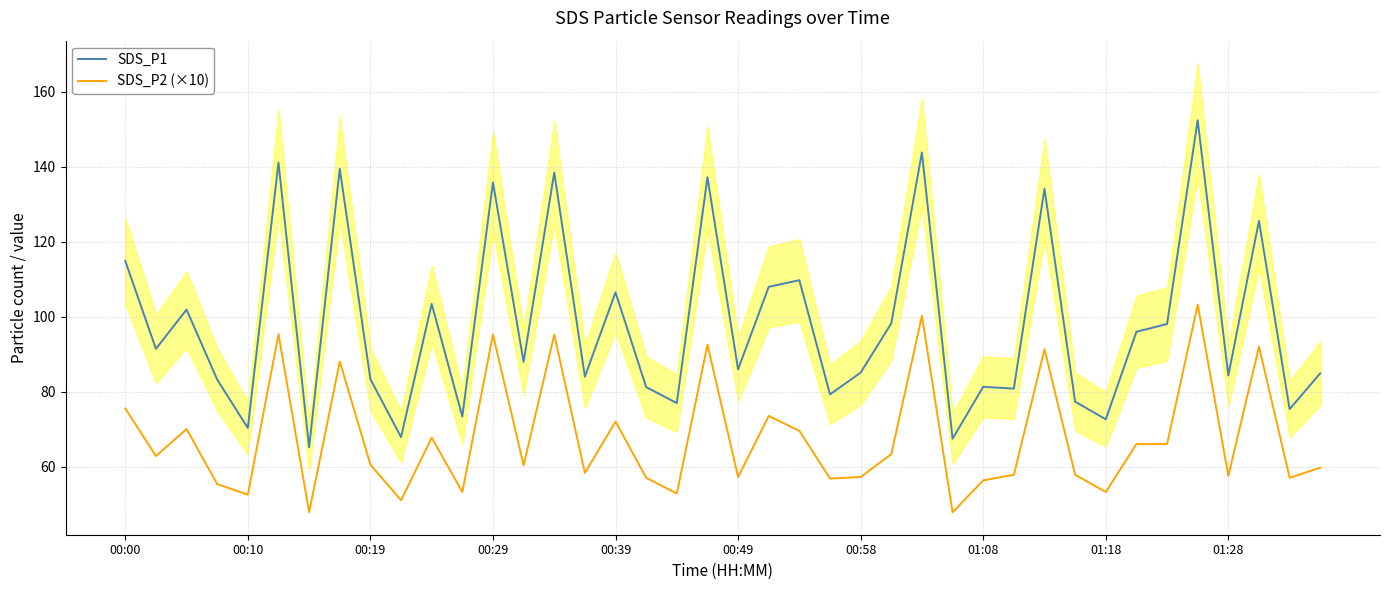

At which label does SDS_P2 (×10) first exceed 60?

00:00